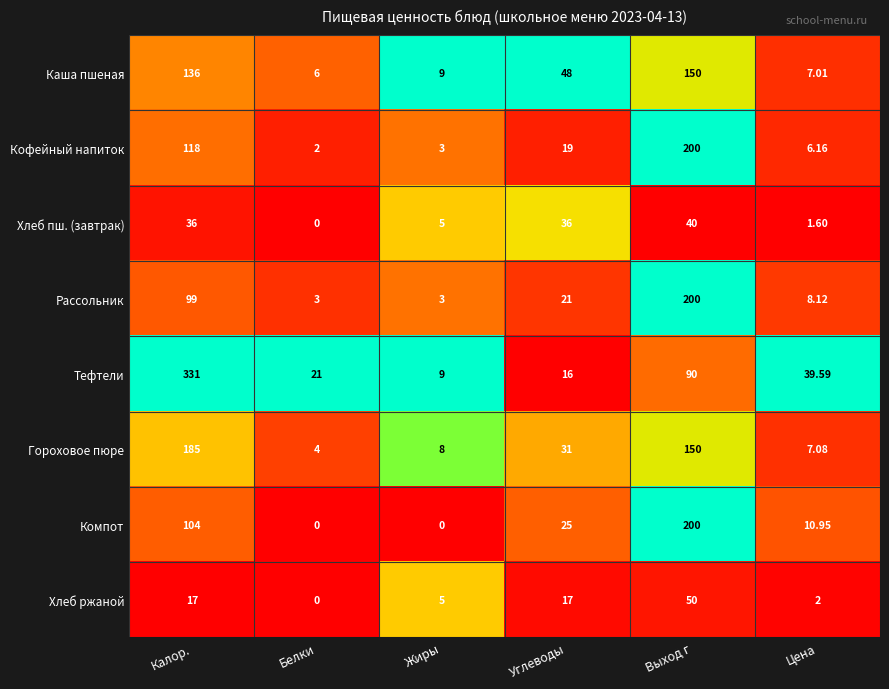

Is the value of Гороховое пюре at Белки greater than the value of Хлеб пш. (завтрак) at Выход г?

No